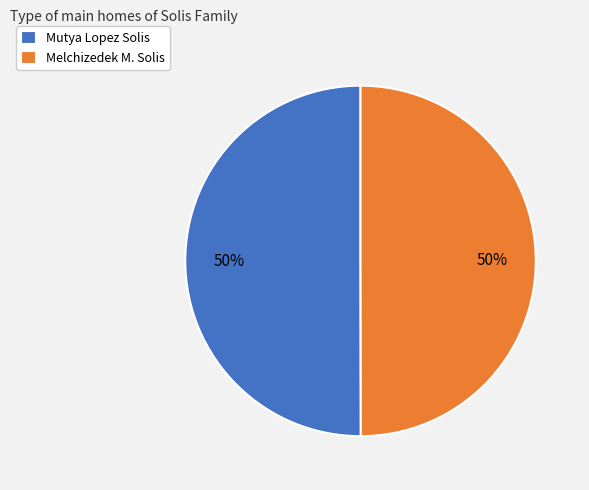

What is the ratio of the value at Melchizedek M. Solis to the value at Mutya Lopez Solis?

1.0